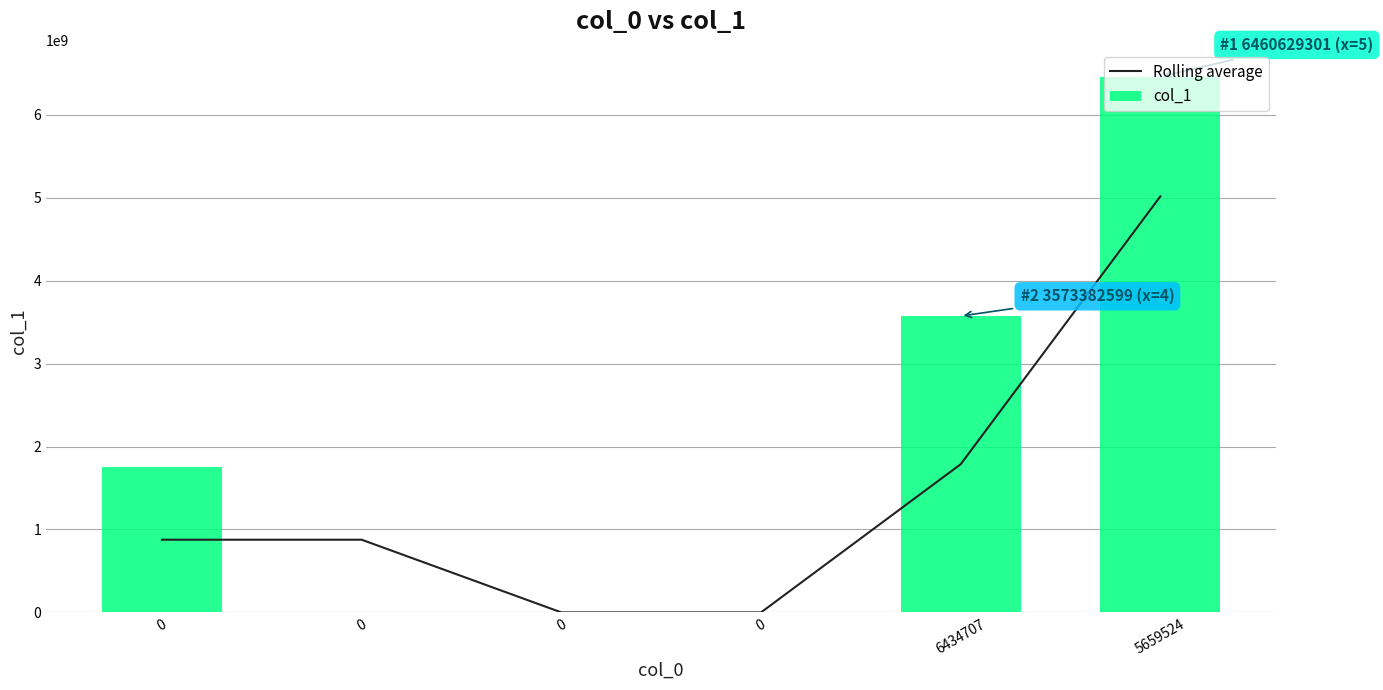

The col_1 series shows 2318173861.5 at 0. True or false?

False